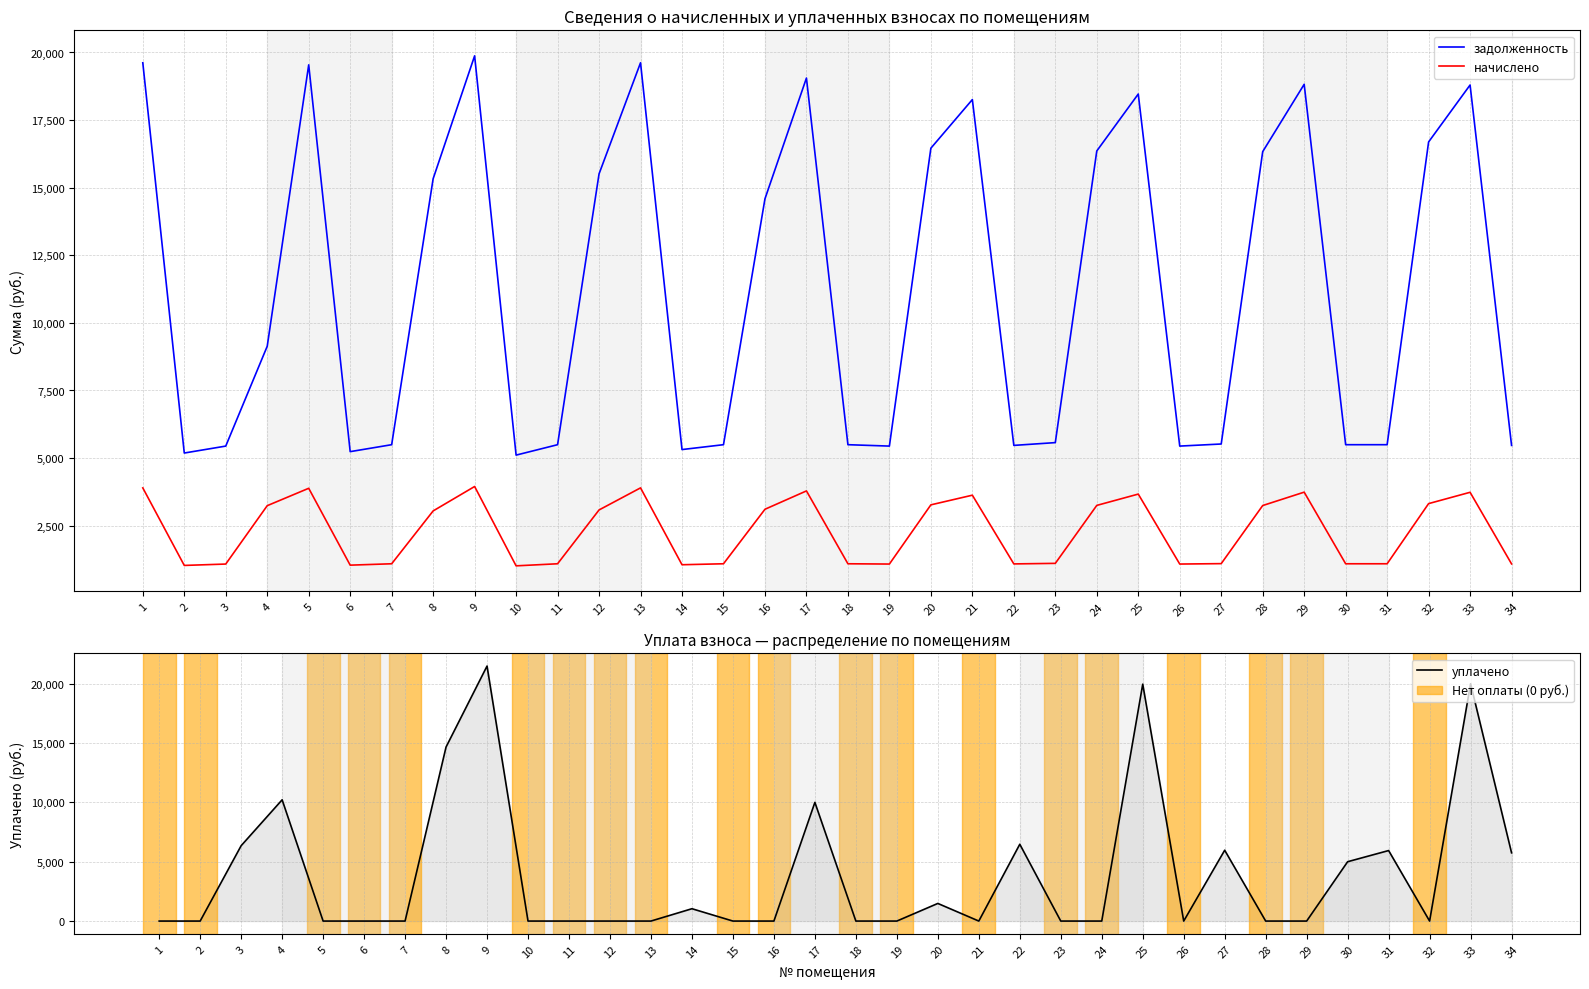

What is the approximate value of начислено at 21?

3628.3